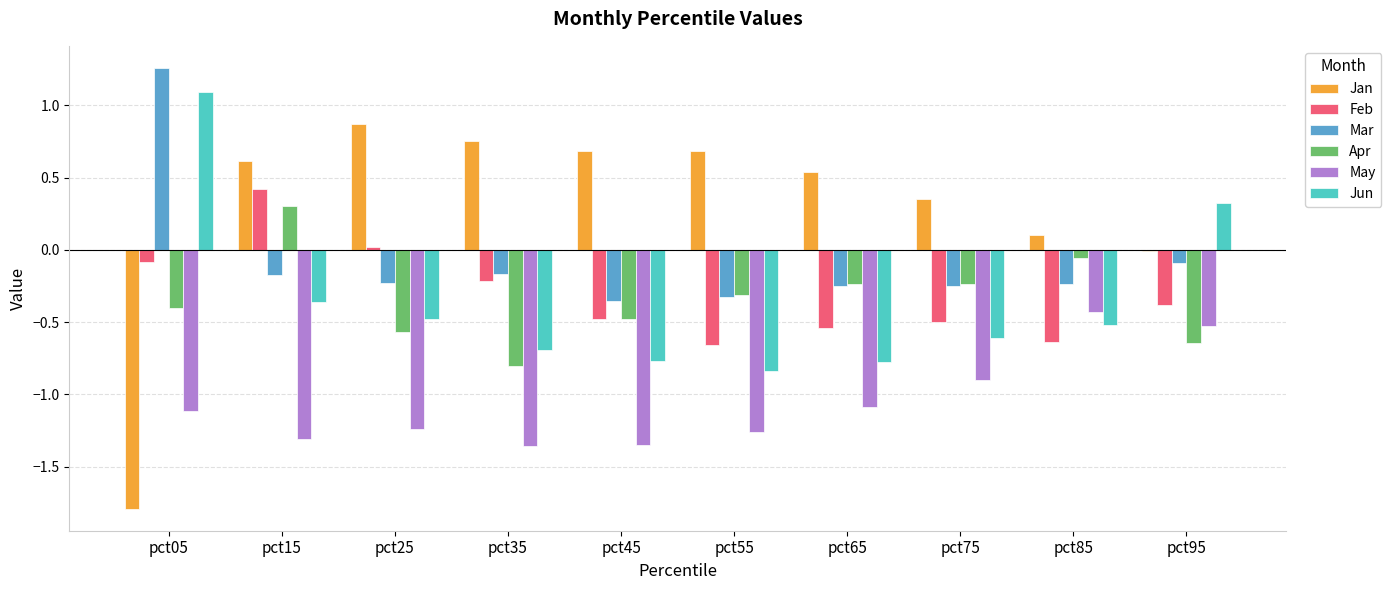

True or false: Jun has a value of -1.0 at pct65.

False